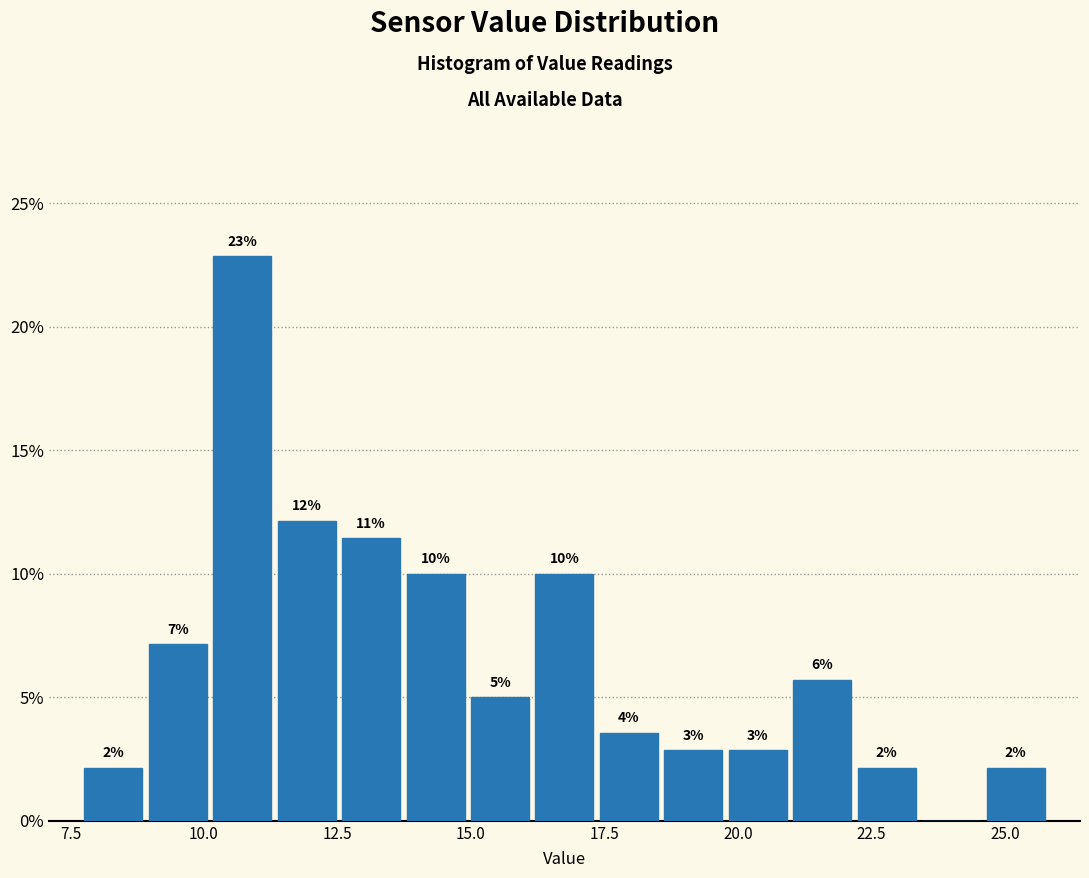

Read against the x-axis, roughly where is the centre of the tallest bar?

10.5